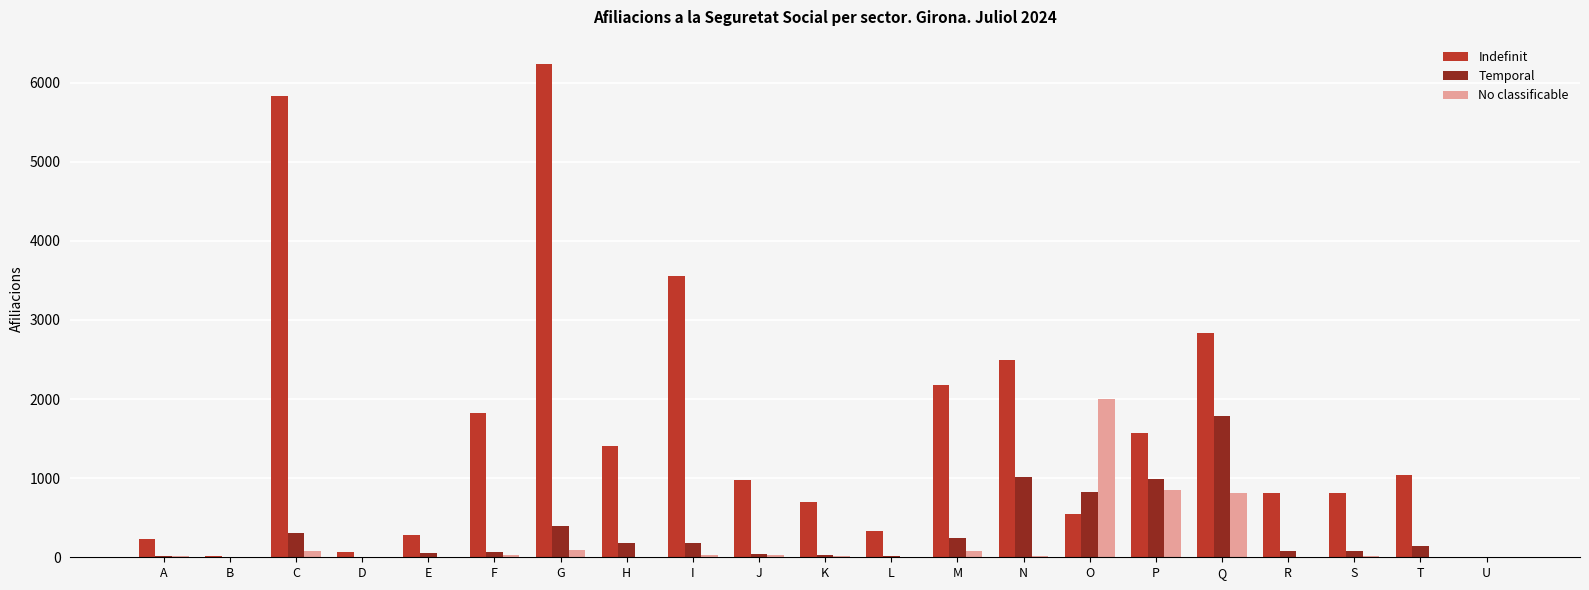

The No classificable series shows 0 at U. True or false?

True